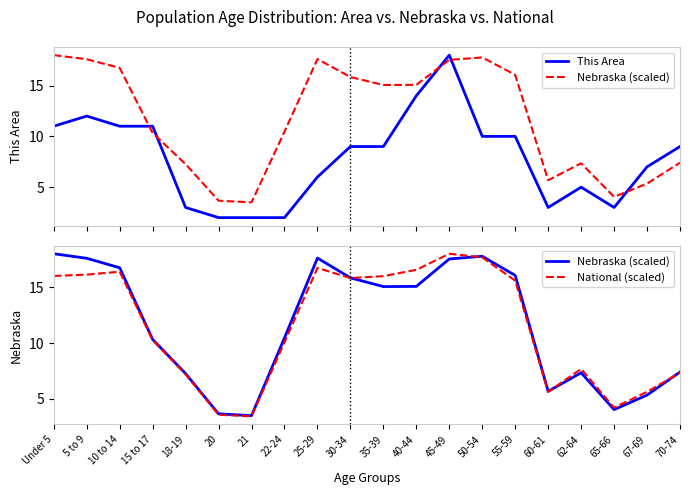

Is it true that Nebraska (scaled) equals 4.0 at 65-66?

True